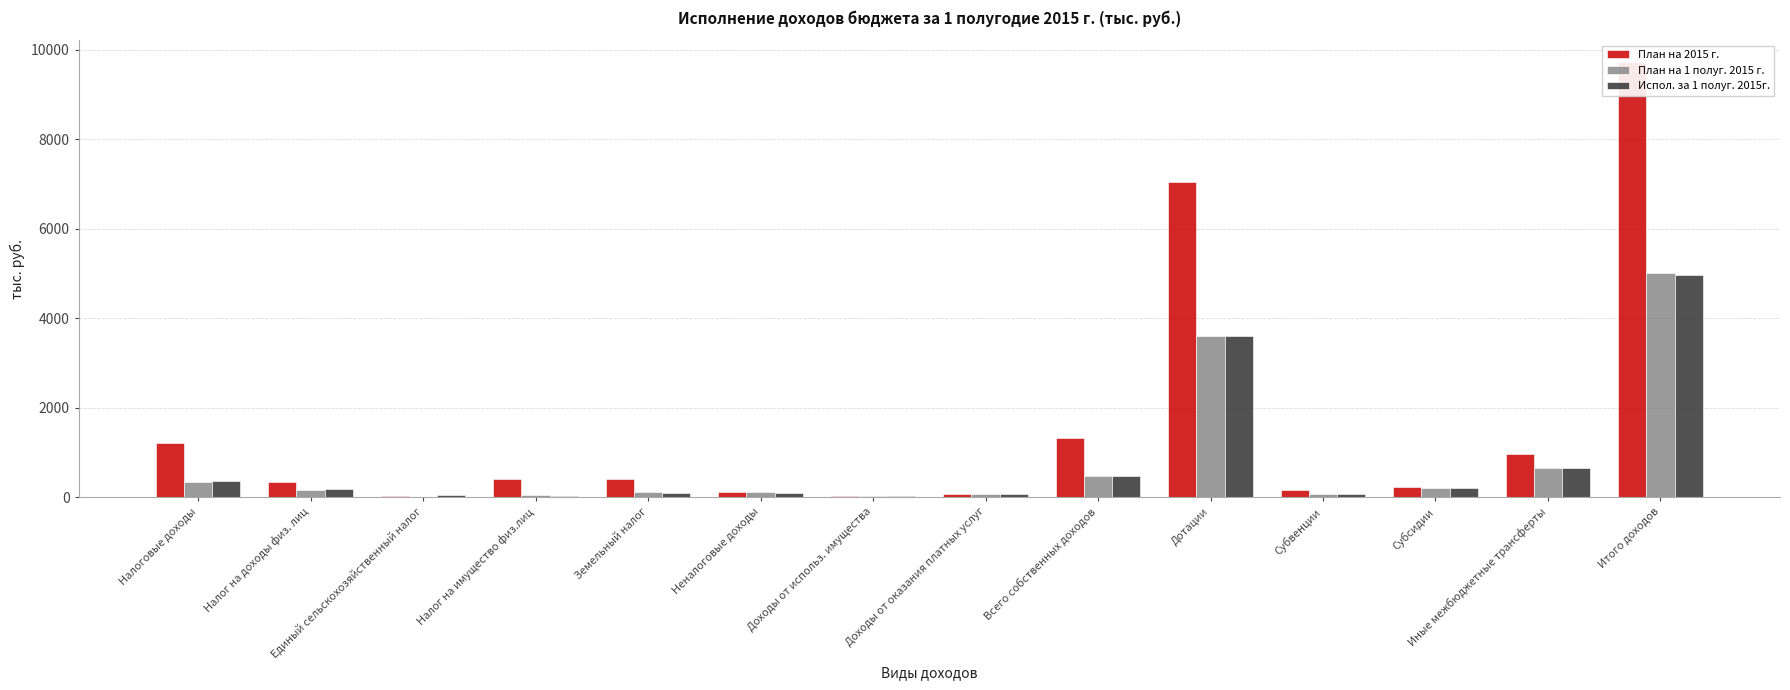

Does the chart contain any negative values?

No